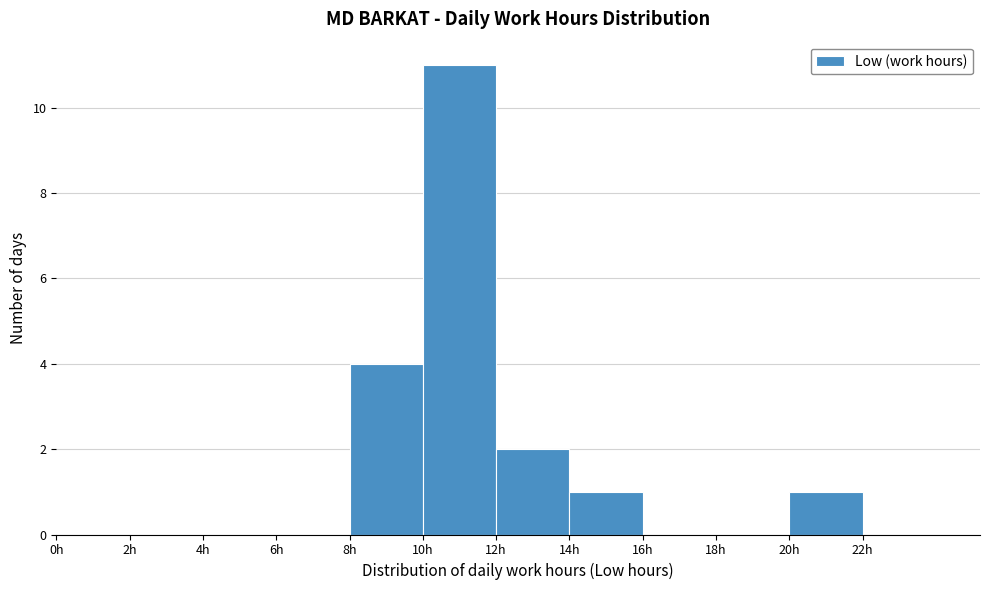

How tall is the bar that spans 14 to 16 on the x-axis? The values are not printed on the chart, so give them approximately, as read against the axis.

1